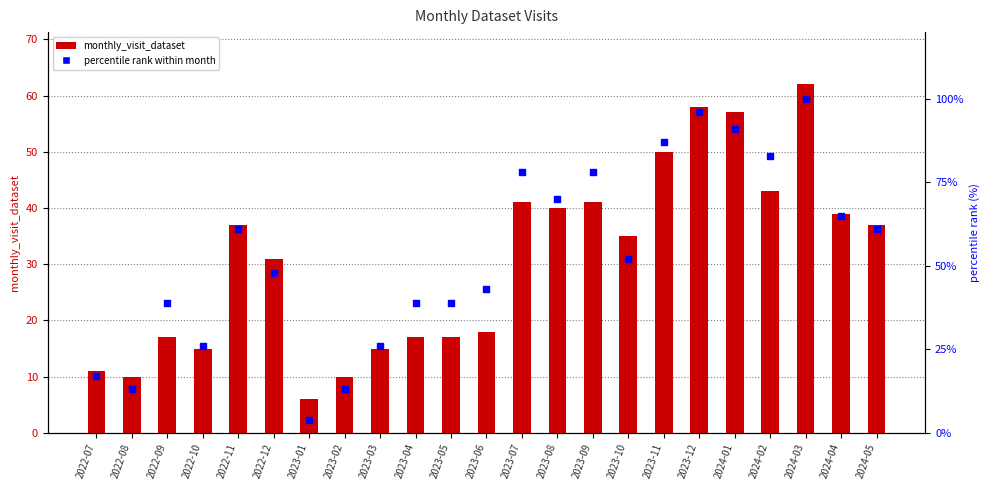

Which series contains the lowest Y value?

percentile rank within month